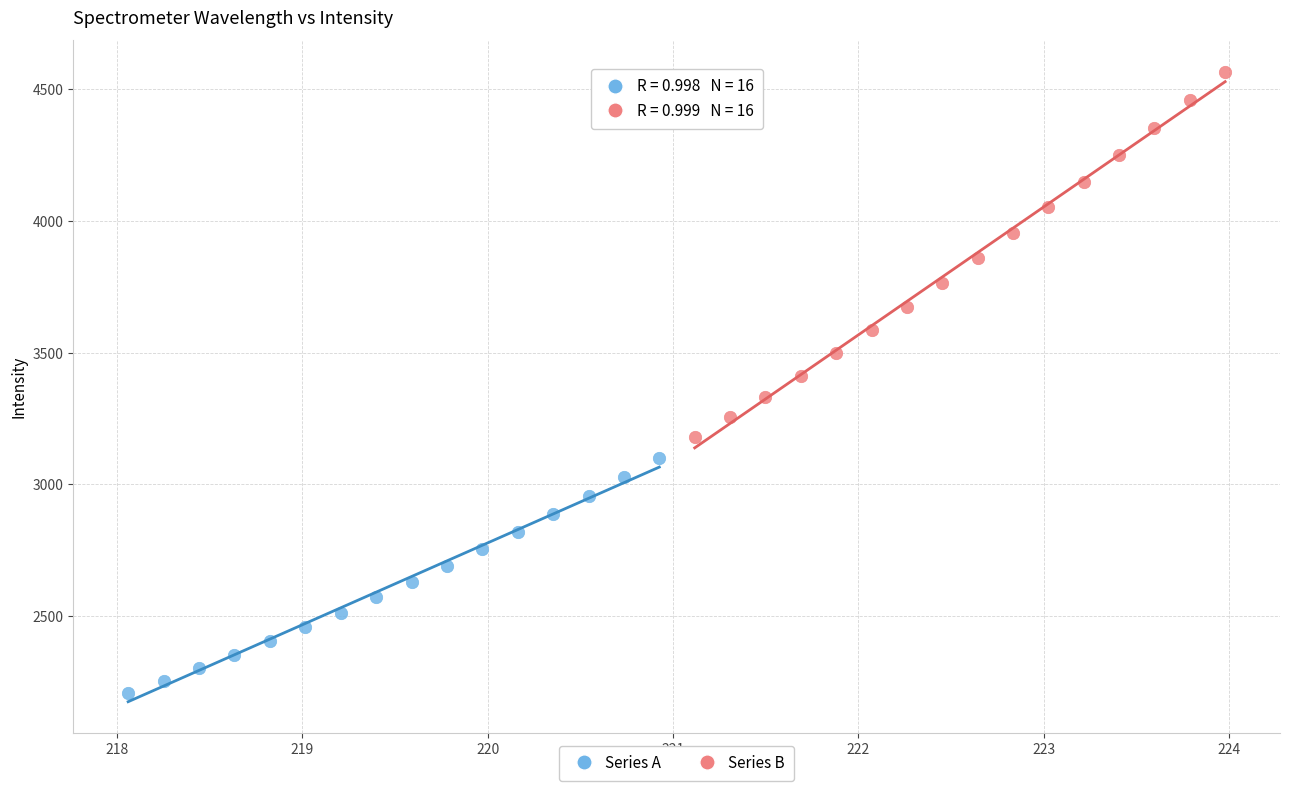

What are all the series names shown in the legend?

Series A, Series B